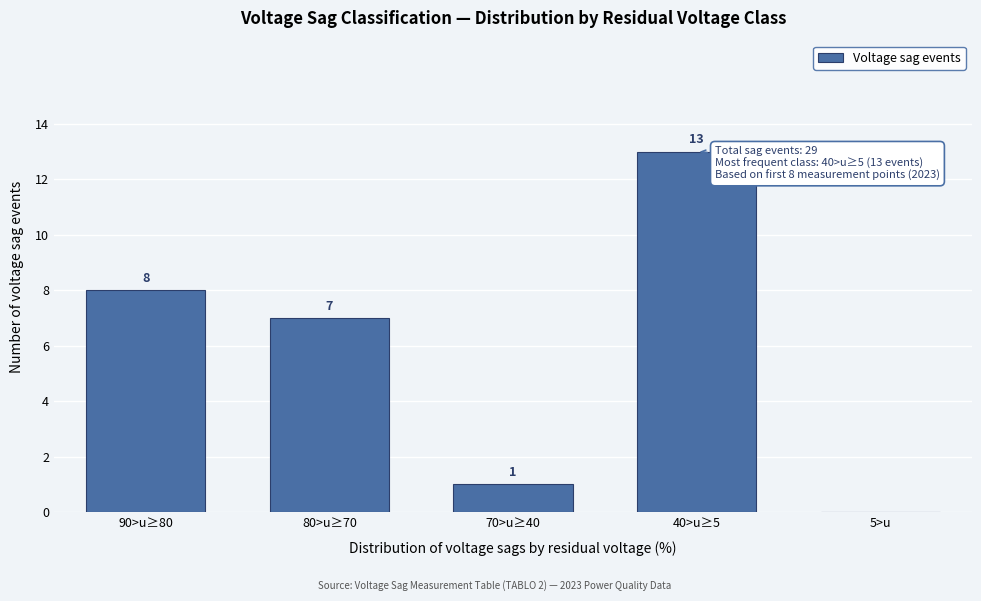

Reading left to right, extract all data points from this chart.

90>u≥80=8	80>u≥70=7	70>u≥40=1	40>u≥5=13	5>u=0